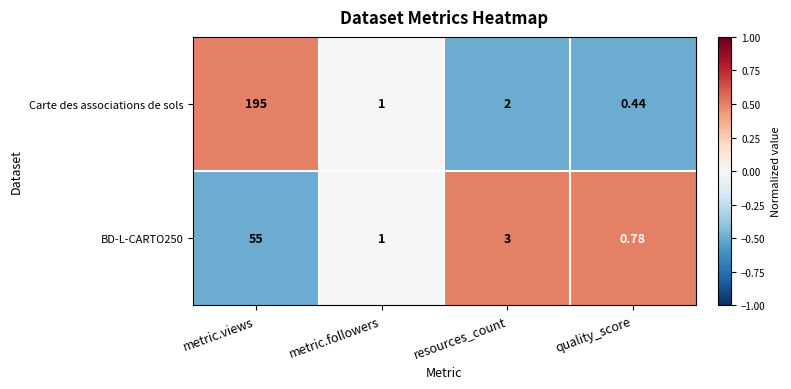

List the series in order of their peak value, lowest first.

BD-L-CARTO250, Carte des associations de sols